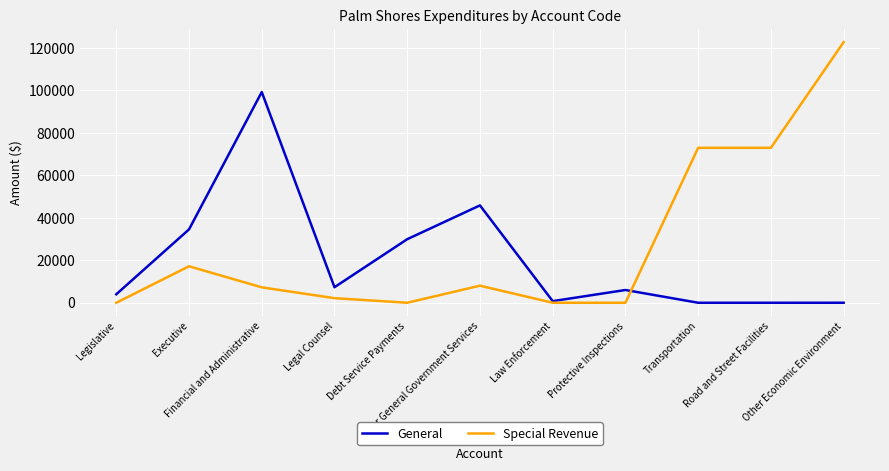

Rank the series by their maximum value, from lowest to highest.

General, Special Revenue